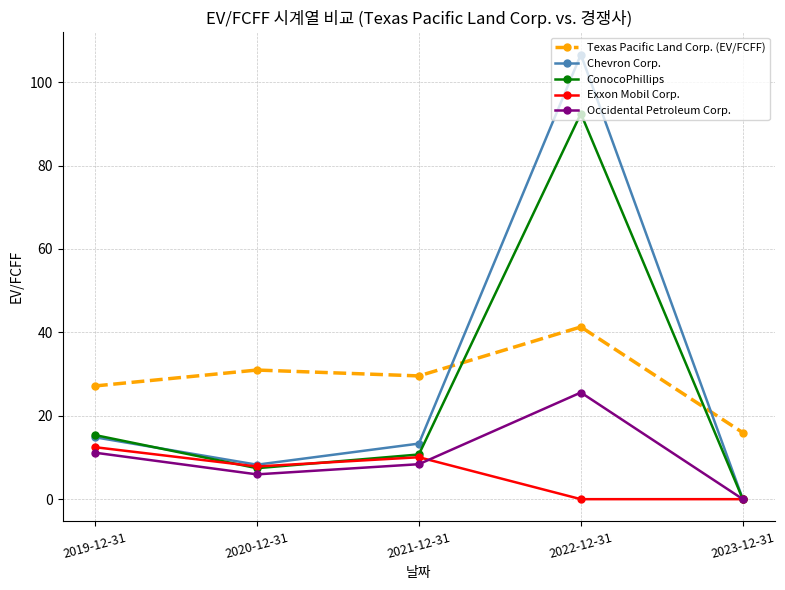

What are all the series names shown in the legend?

Texas Pacific Land Corp. (EV/FCFF), Chevron Corp., ConocoPhillips, Exxon Mobil Corp., Occidental Petroleum Corp.